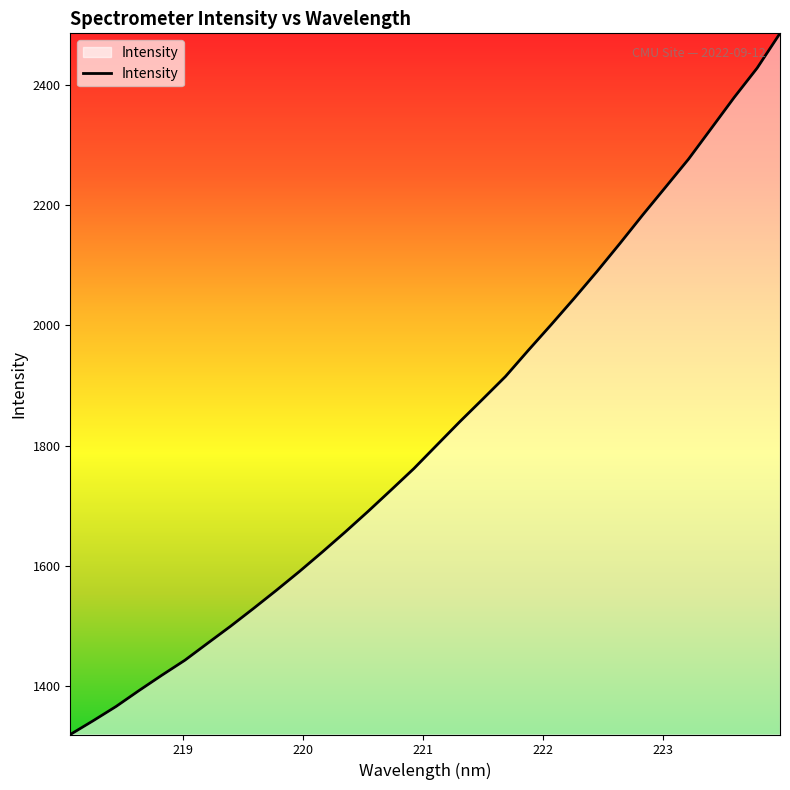

How many lines are shown in the chart?

1